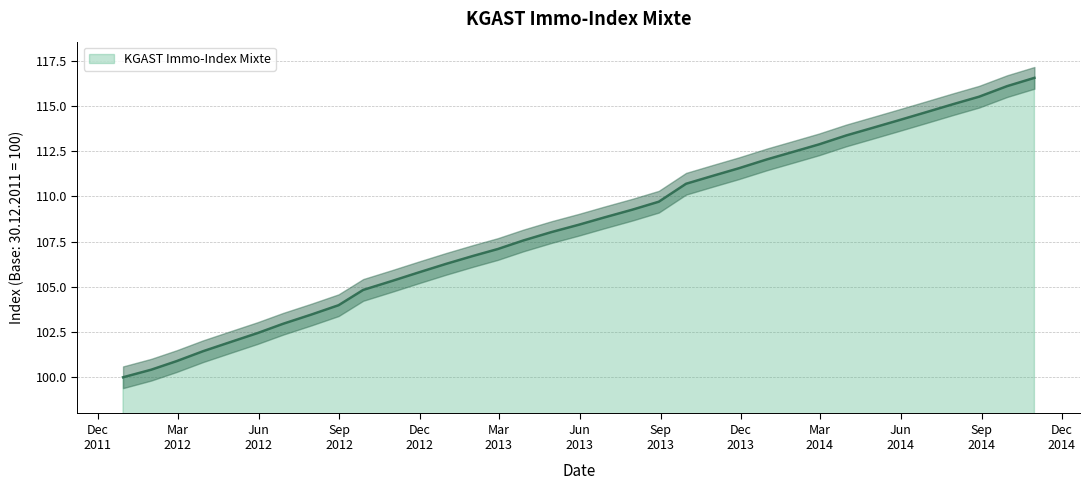

How many series are shown in this chart?

1